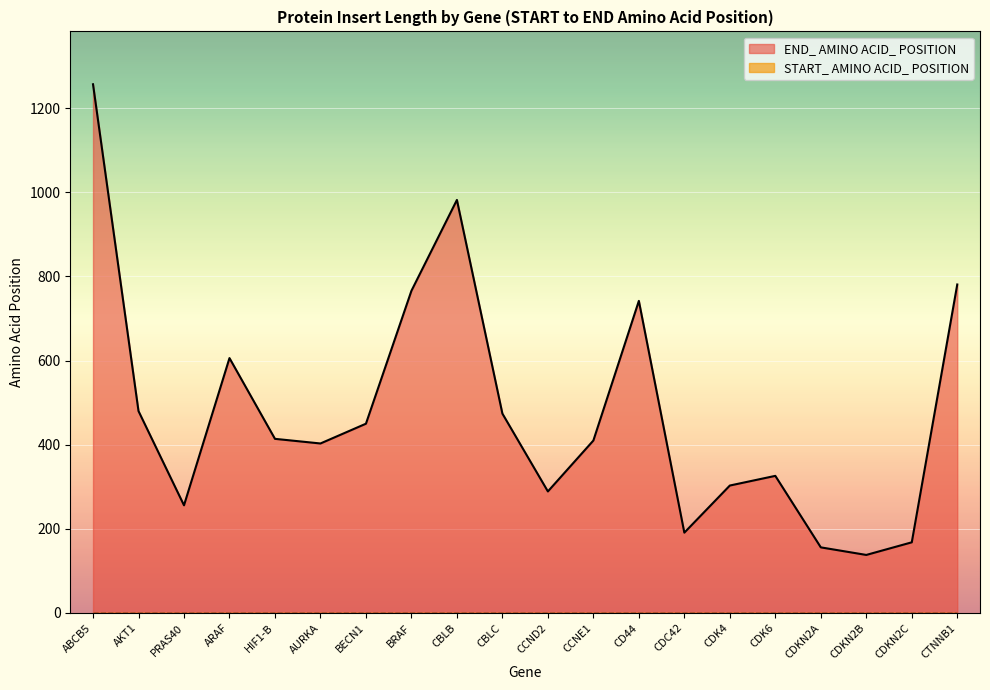

List the labels in order of value, smallest first.

CDKN2B, CDKN2A, CDKN2C, CDC42, PRAS40, CCND2, CDK4, CDK6, AURKA, CCNE1, HIF1-B, BECN1, CBLC, AKT1, ARAF, CD44, BRAF, CTNNB1, CBLB, ABCB5